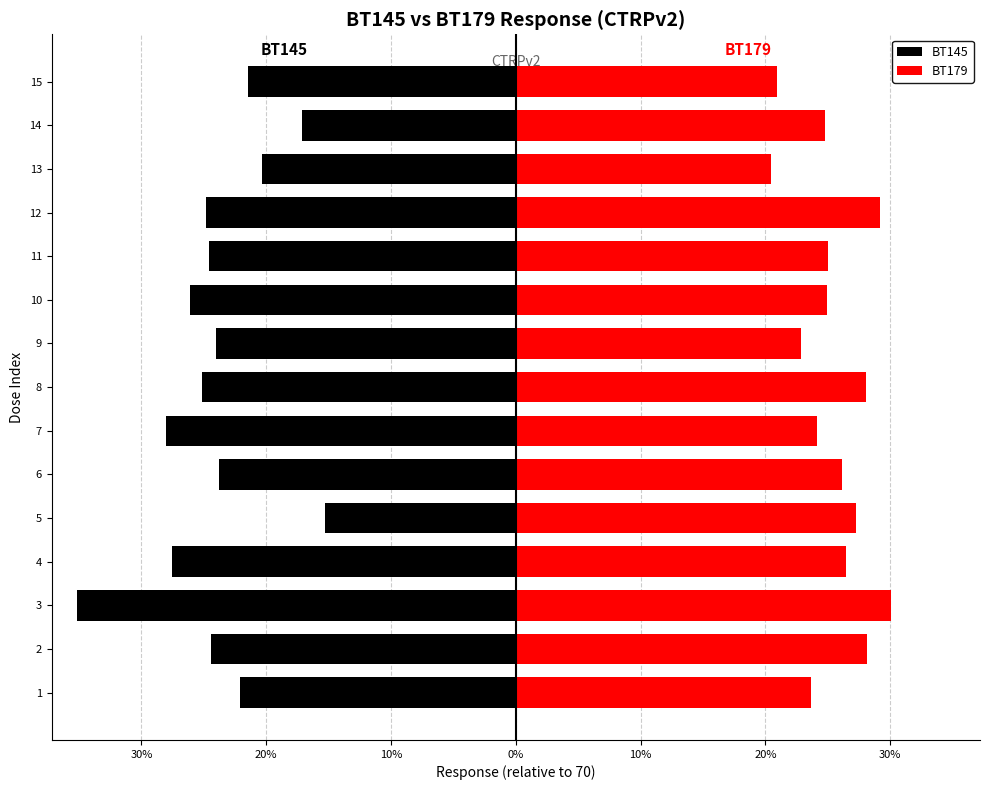

List the series in order of their peak value, highest first.

BT179, BT145